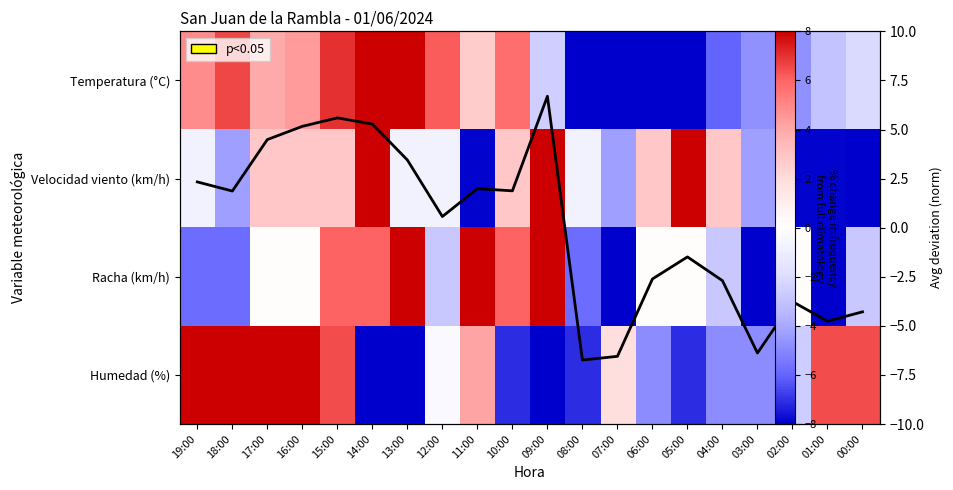

At which label does Racha (km/h) first exceed 0?

17:00